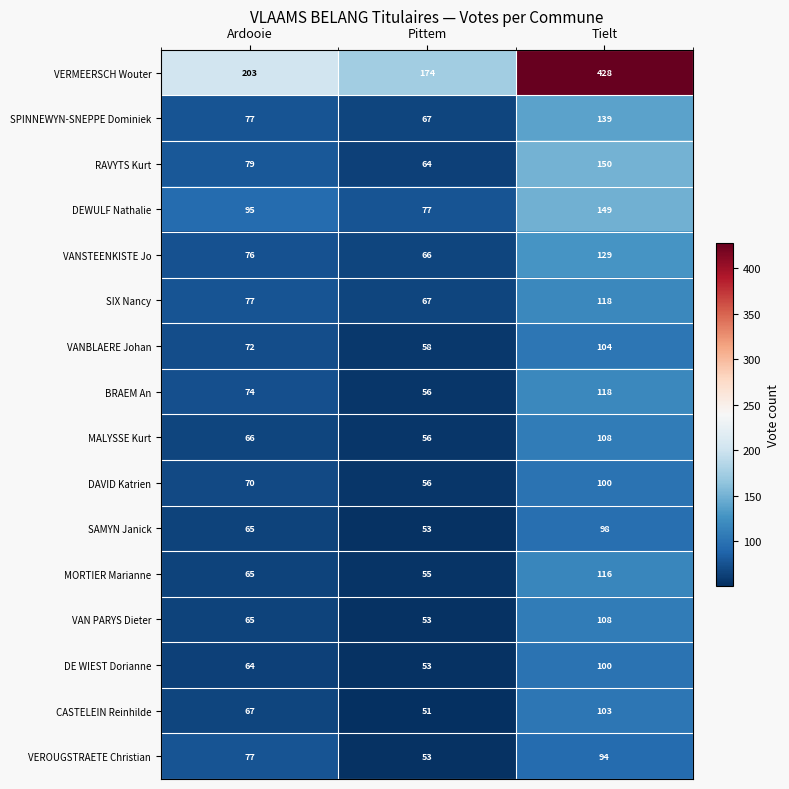

List the labels in order of SAMYN Janick value, largest first.

Tielt, Ardooie, Pittem